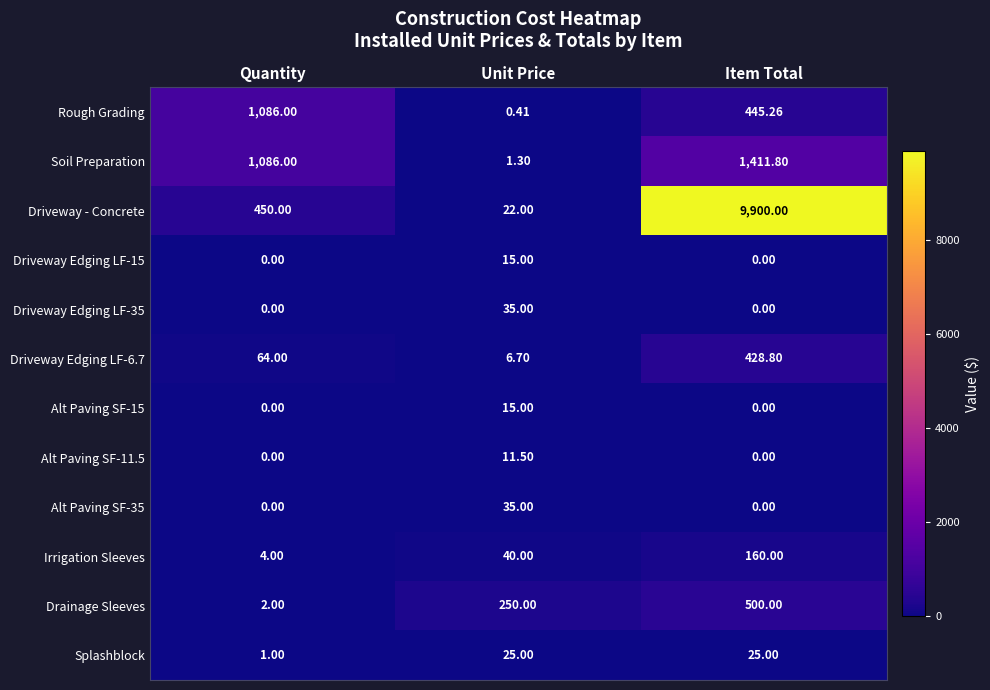

How many values in Driveway Edging LF-35 are above zero?

1